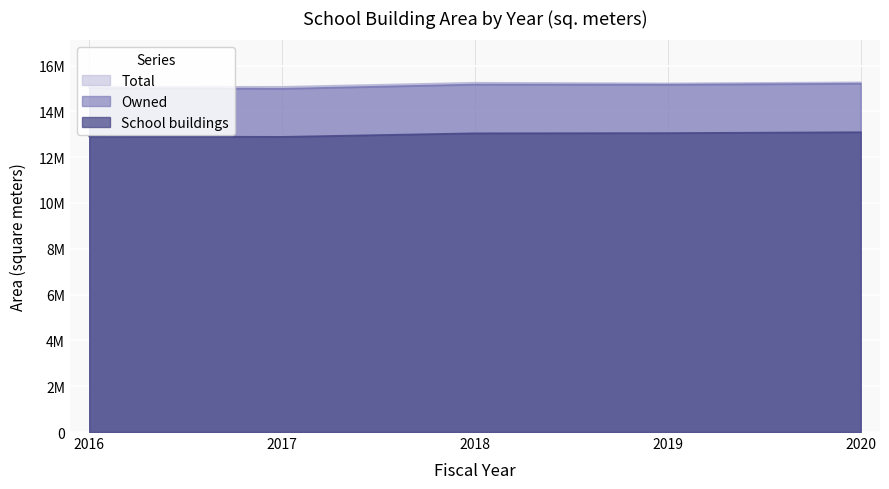

What is the difference between the maximum and minimum values in the Owned series?

223316